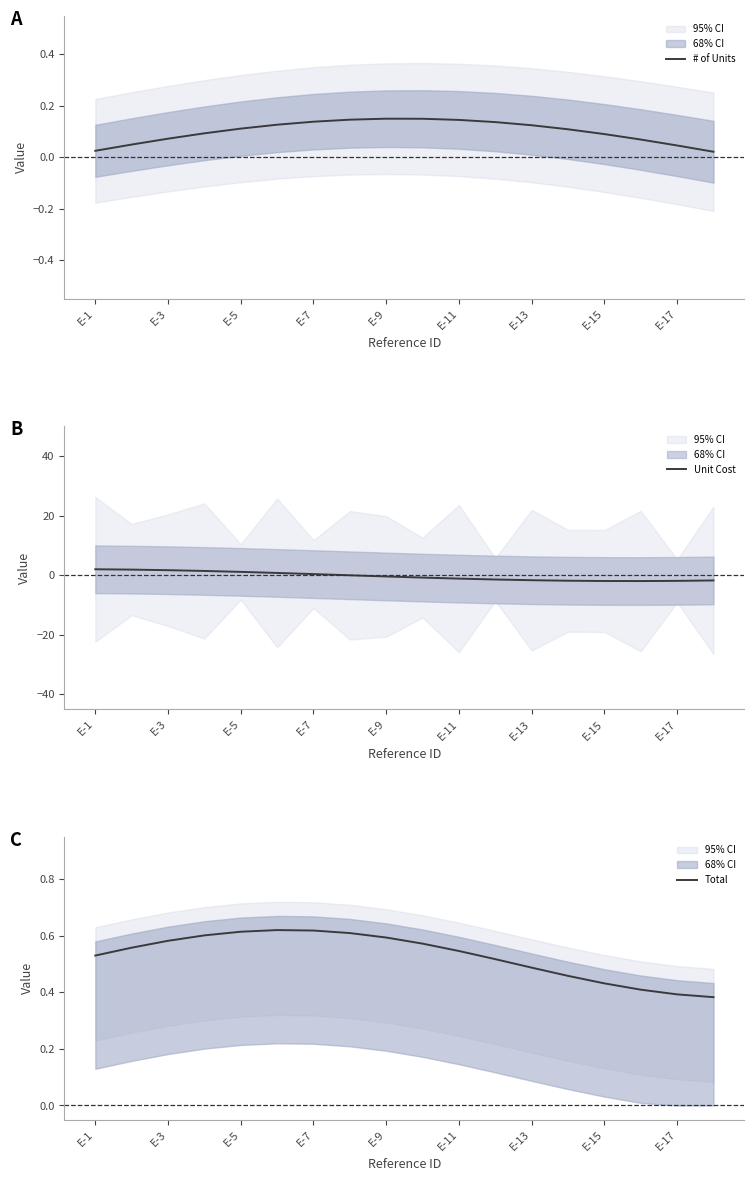

Is it true that Total equals 0.6 at E-17?

False